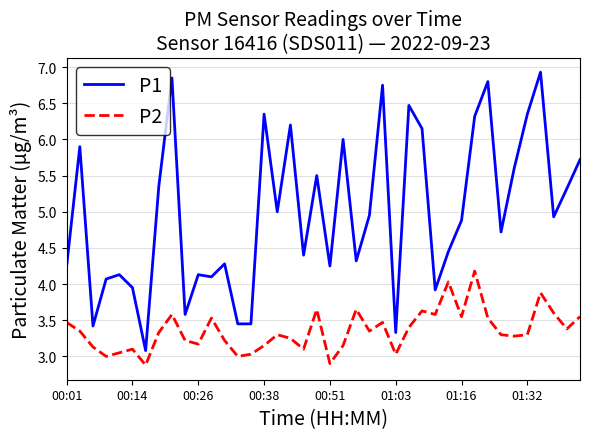

What is the greatest value displayed?

6.9